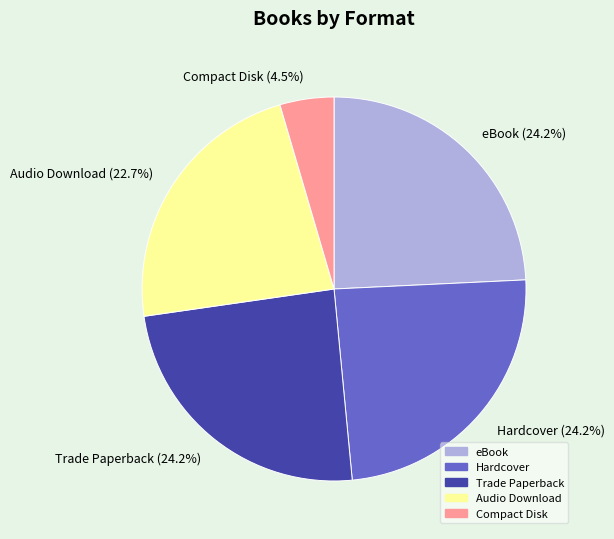

Approximately how many times larger is the value at Compact Disk compared to eBook?

0.2